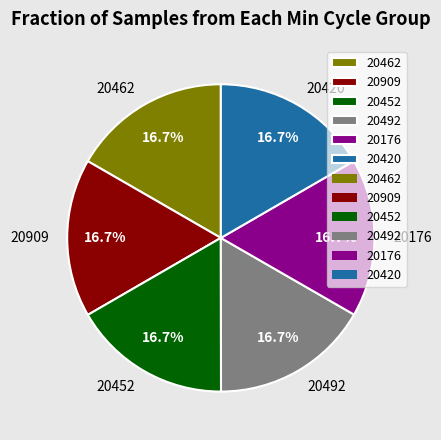

Is there any slice that represents more than half of the pie?

No